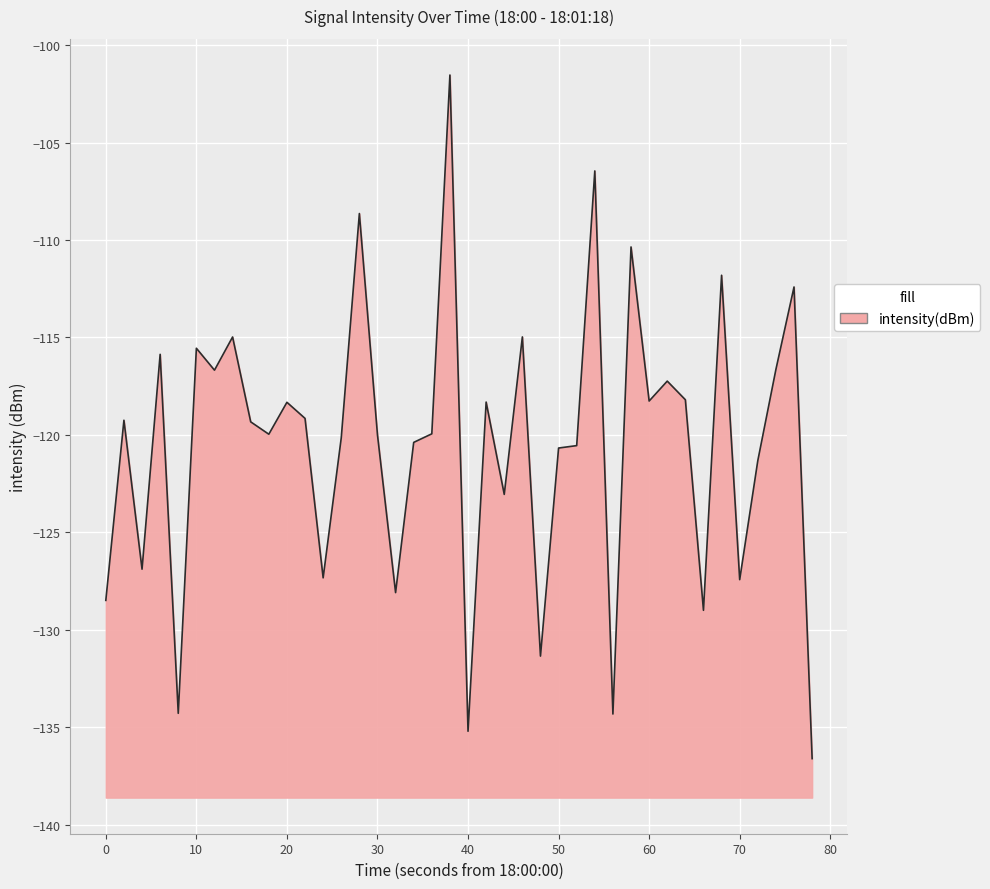

What is the difference between the maximum and minimum values?

35.1